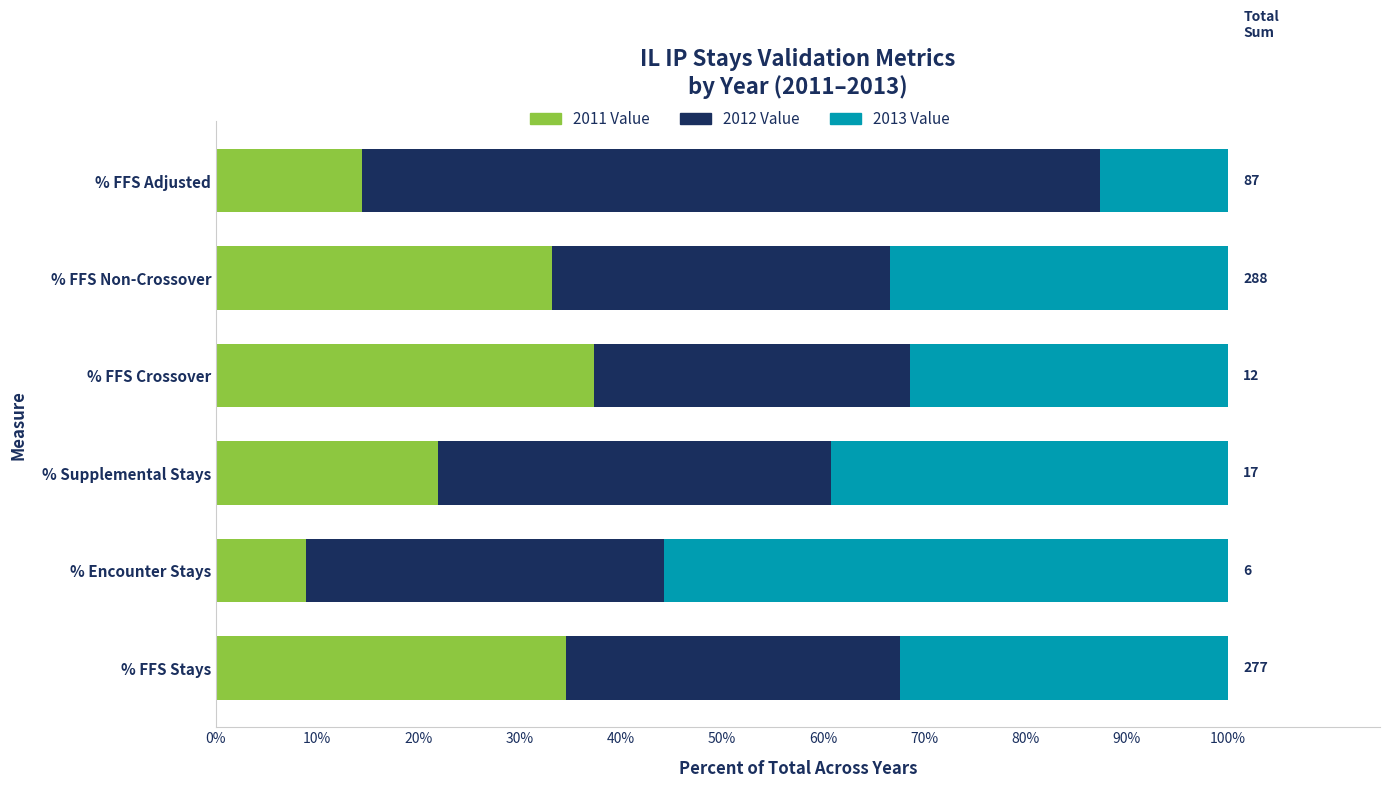

What is the minimum value for 2011 Value?

8.9